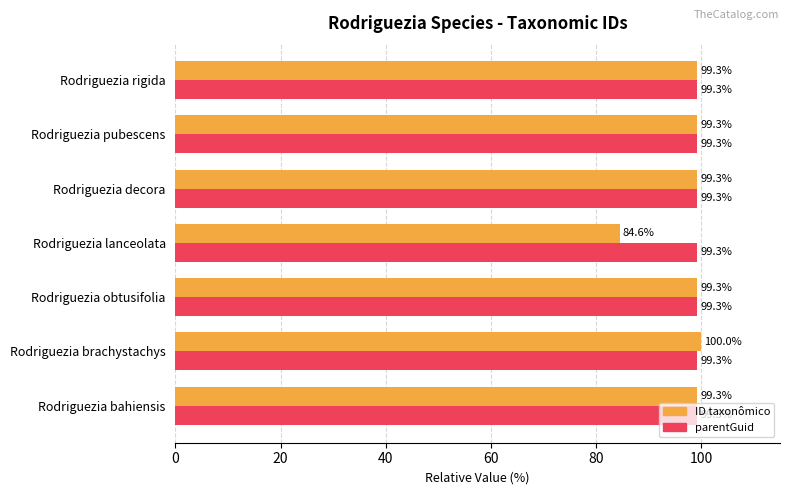

What is the minimum value for ID taxonômico?

84.6